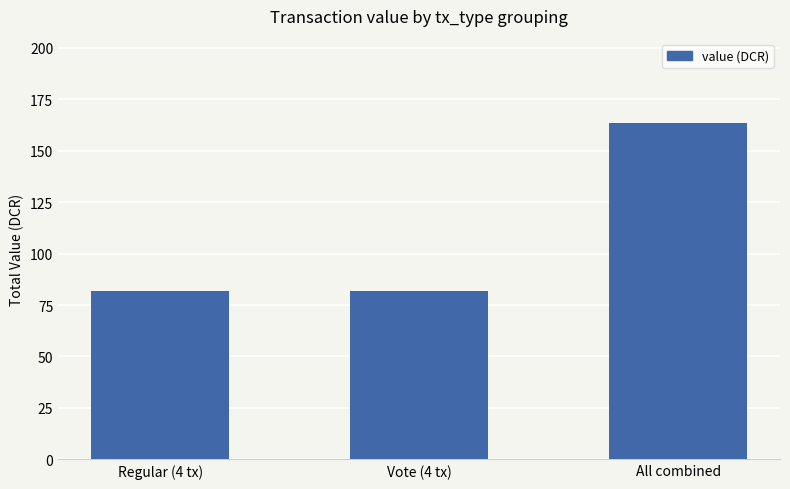

True or false: the data shows 34.2 at Regular (4 tx).

False